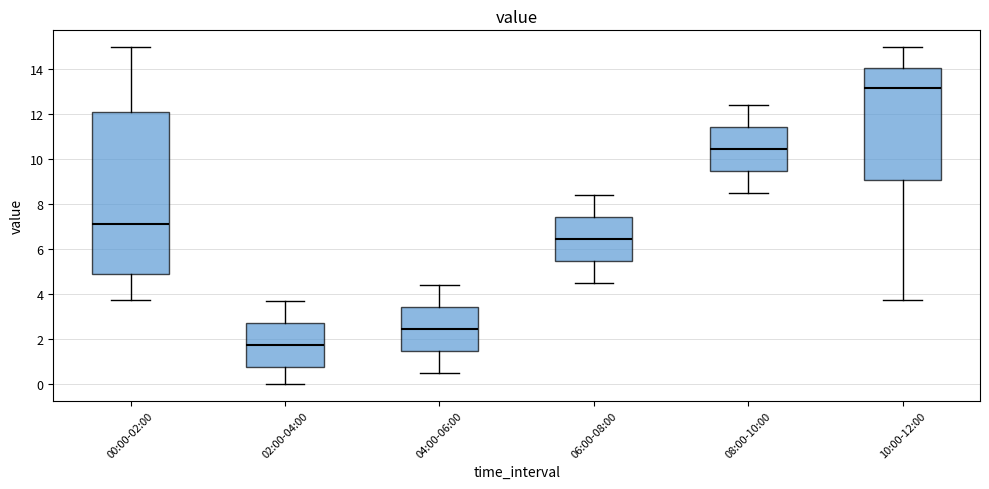

Reading left to right, read every box against the y-axis: the position of its median line, the range the box covers, and the ends of its whiskers. The values are not printed on the chart, so give them approximately, as read against the axis.

00:00-02:00: median 7.2, box 4.8 to 12.2, whiskers 3.8 to 15.0
02:00-04:00: median 1.8, box 0.8 to 2.8, whiskers 0.0 to 3.8
04:00-06:00: median 2.4, box 1.4 to 3.4, whiskers 0.6 to 4.4
06:00-08:00: median 6.4, box 5.4 to 7.4, whiskers 4.6 to 8.4
08:00-10:00: median 10.4, box 9.4 to 11.4, whiskers 8.6 to 12.4
10:00-12:00: median 13.2, box 9.0 to 14.0, whiskers 3.8 to 15.0